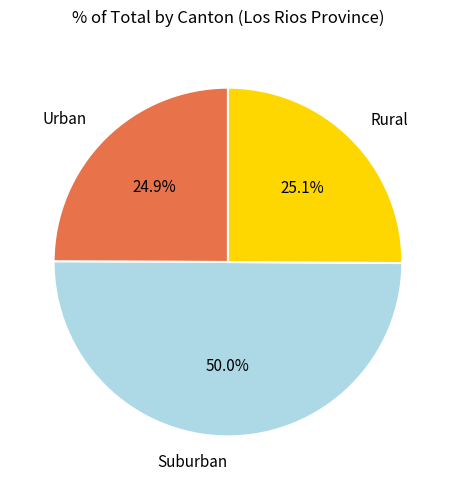

What is the largest slice in the pie chart?

Suburban